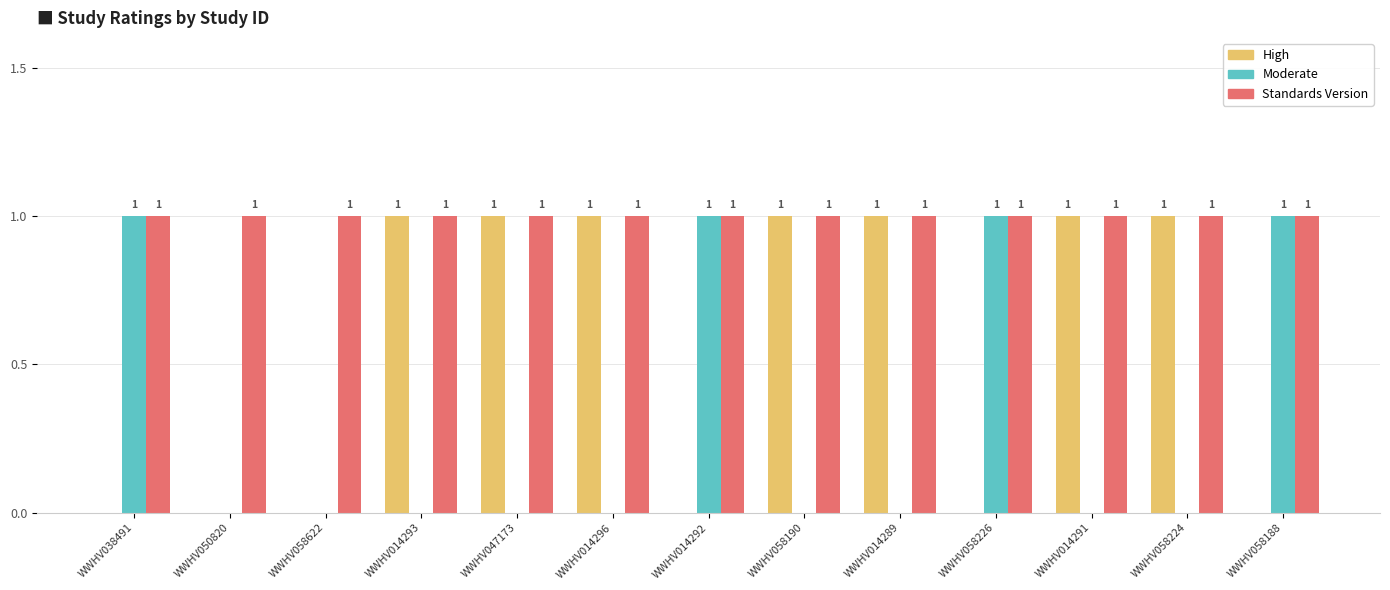

What is the spread (max minus min) of values at WWHV014292?

1